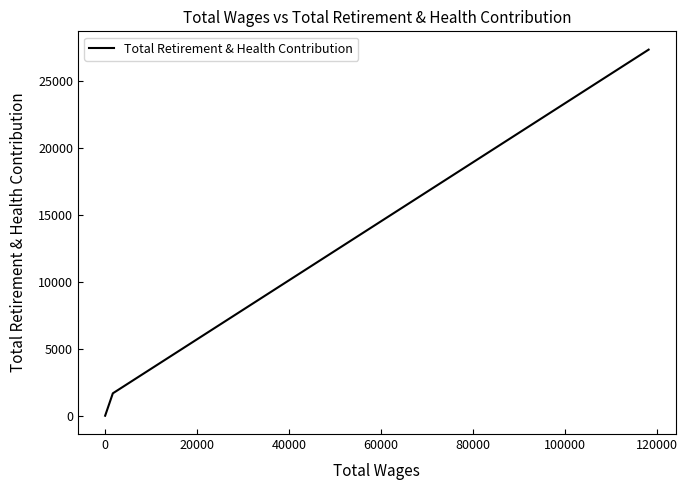

What is the average value?

4405